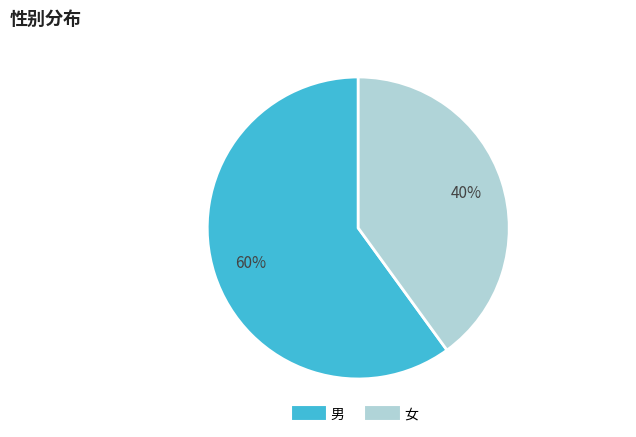

Which category has the biggest portion of the pie?

男